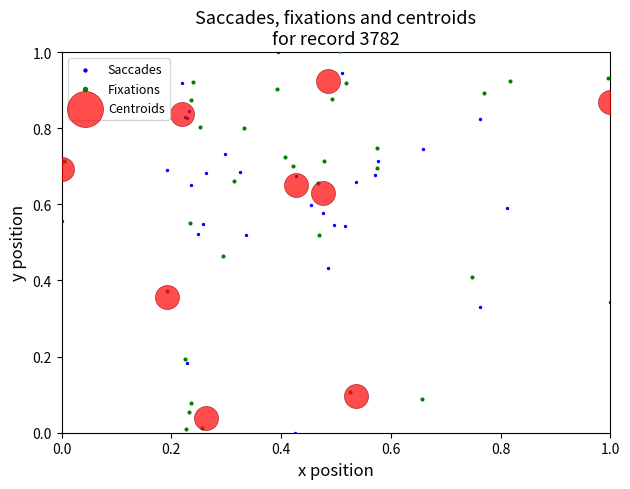

What are all the series names shown in the legend?

Saccades, Fixations, Centroids